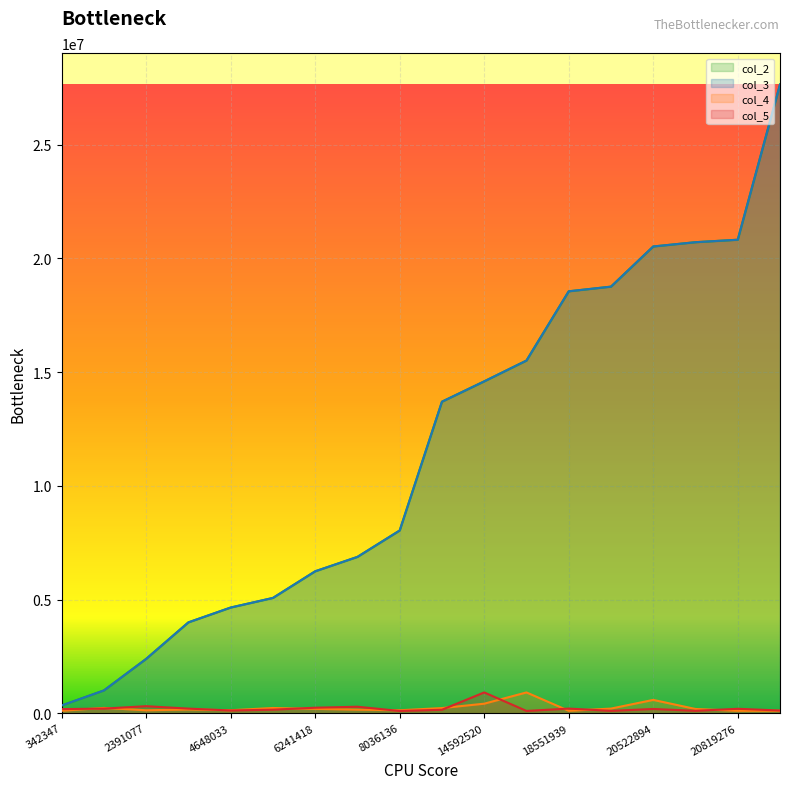

The value of col_3 at 18551939 is 18552028. True or false?

True